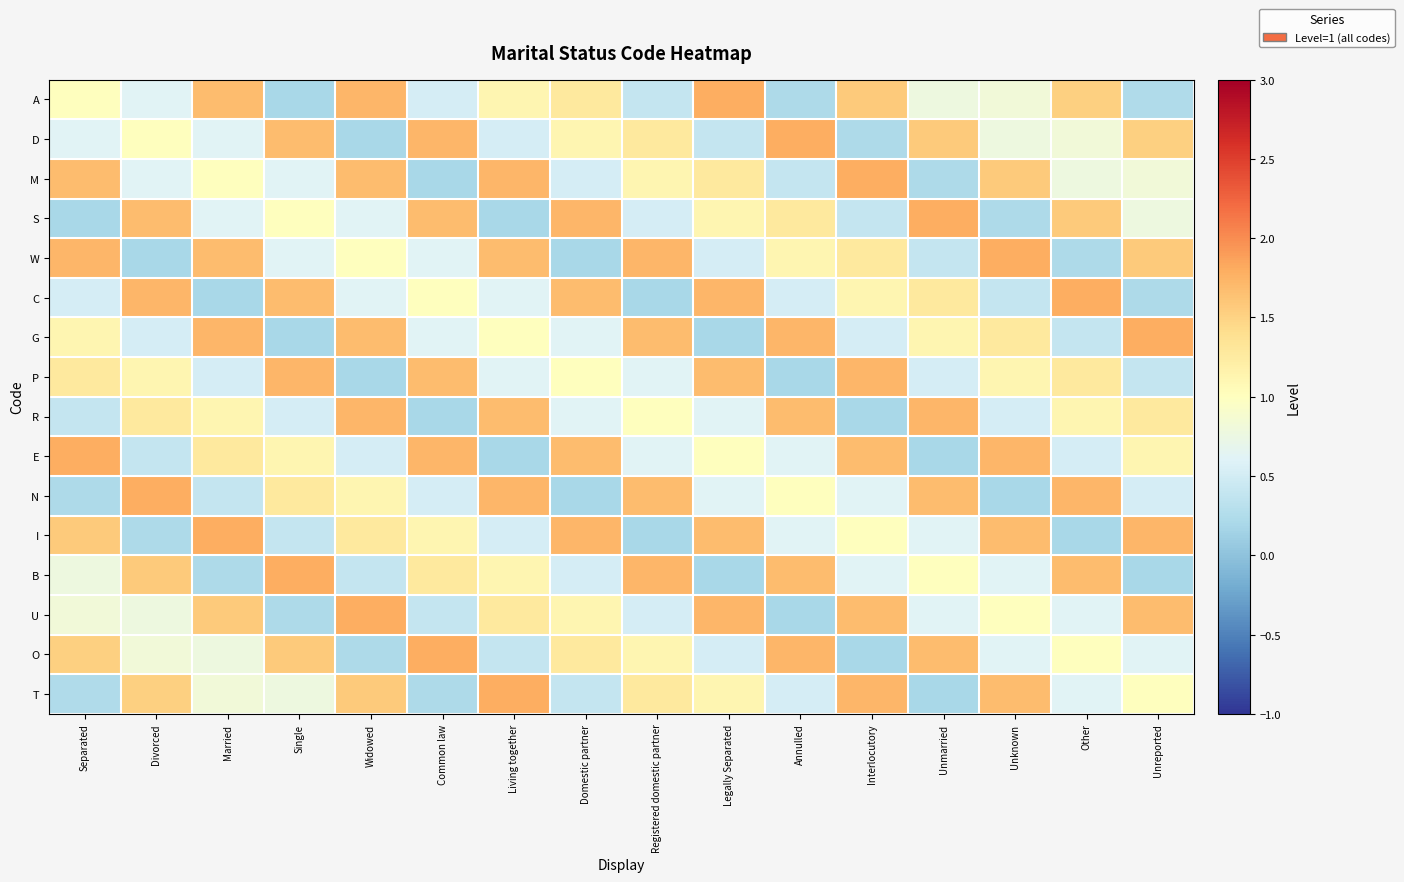

What is the maximum value shown in the chart?

1.8